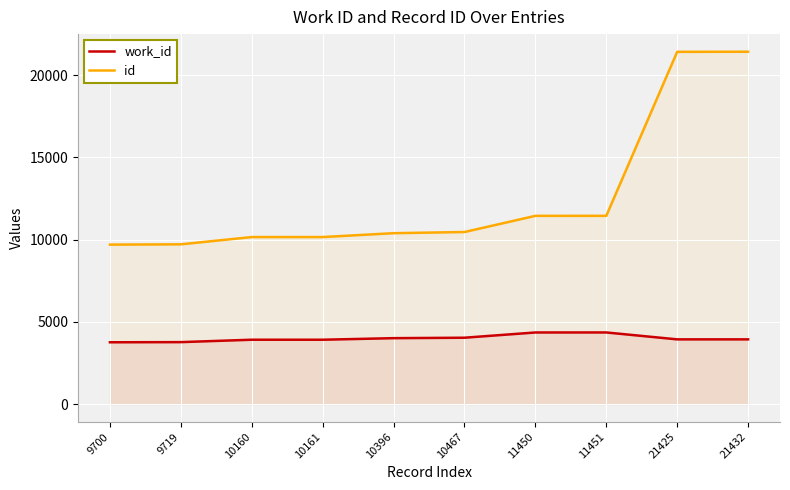

What is the difference between the maximum and minimum values in the id series?

11732